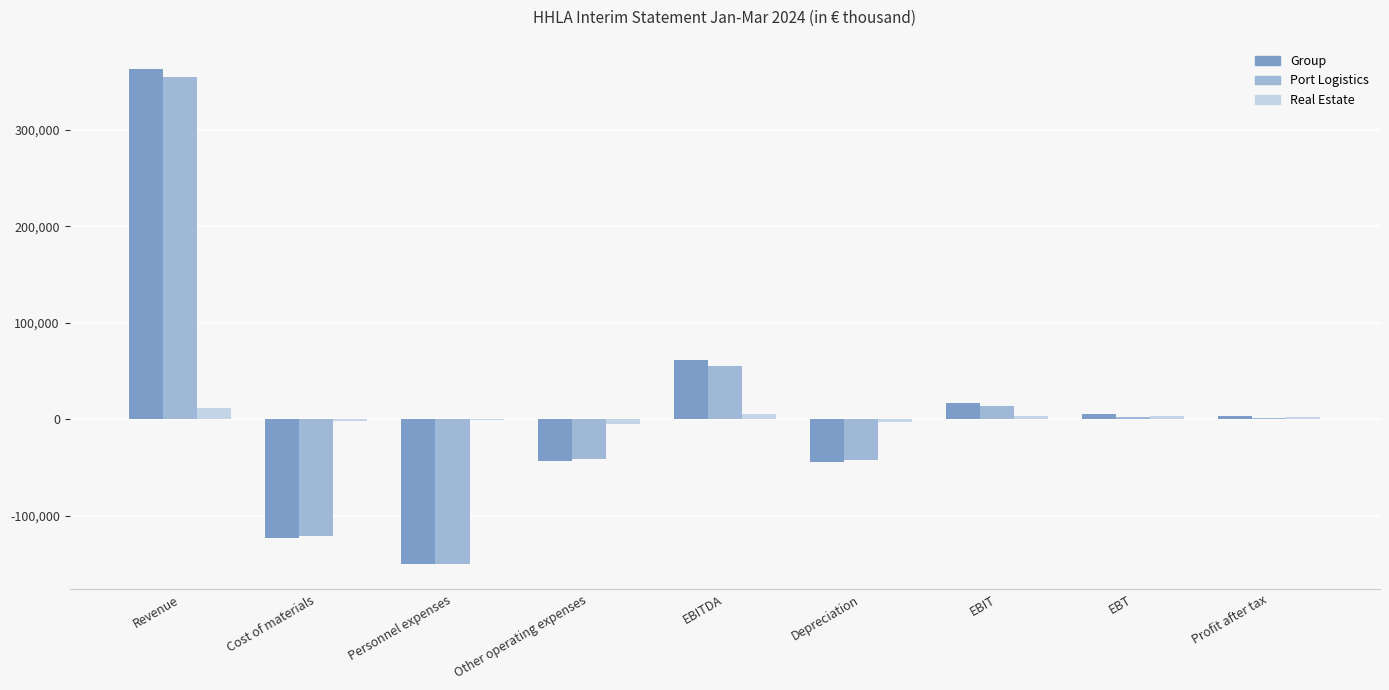

What are all the series names shown in the legend?

Group, Port Logistics, Real Estate